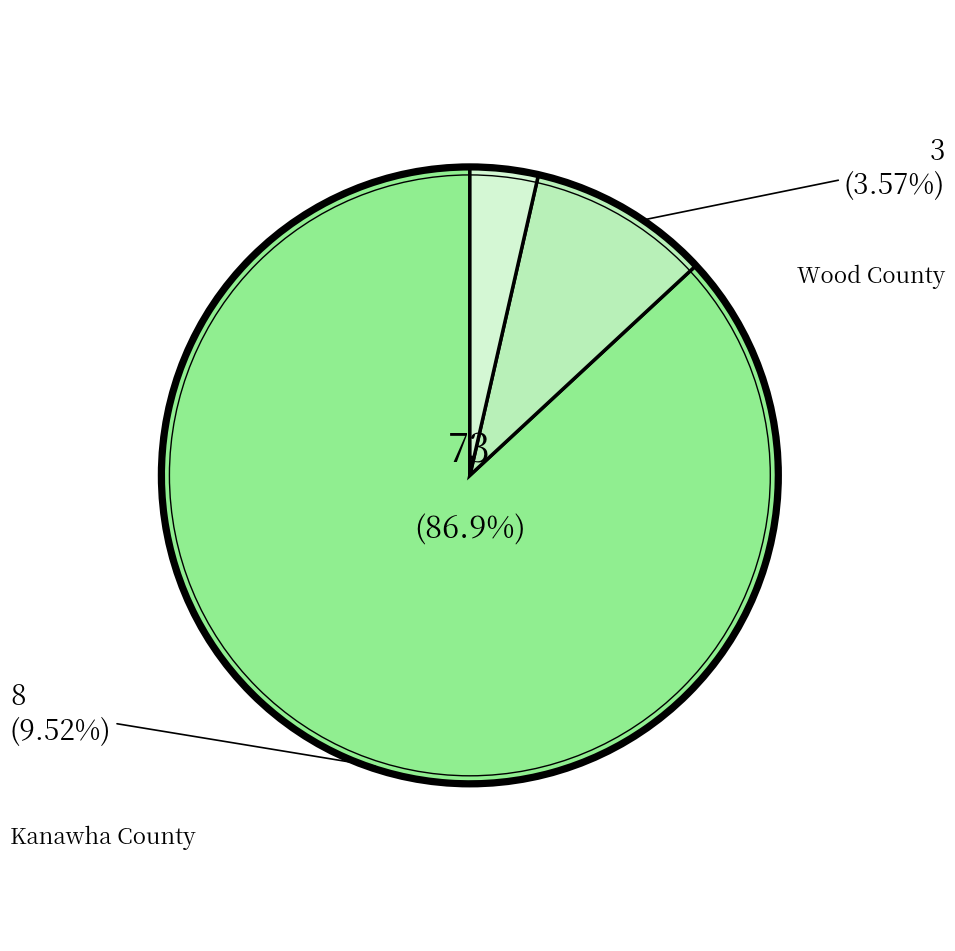

Which slice is the smallest?

Wood County